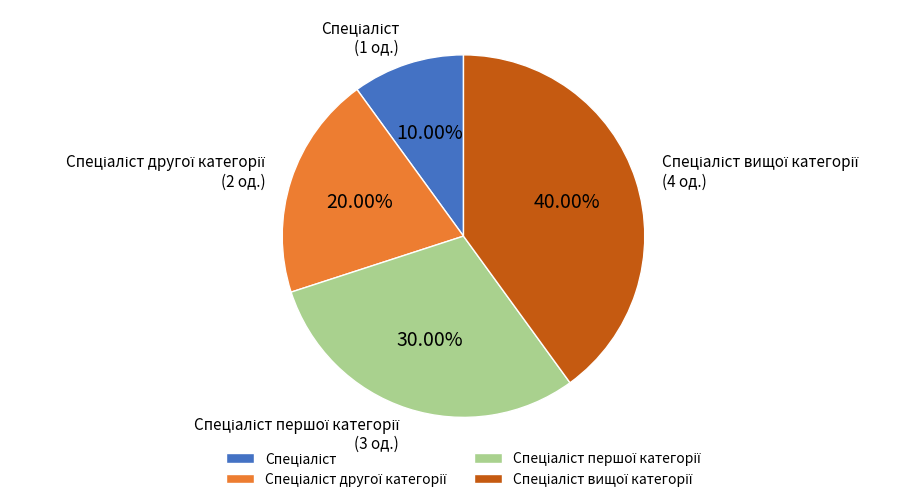

Is there any slice that represents more than half of the pie?

No